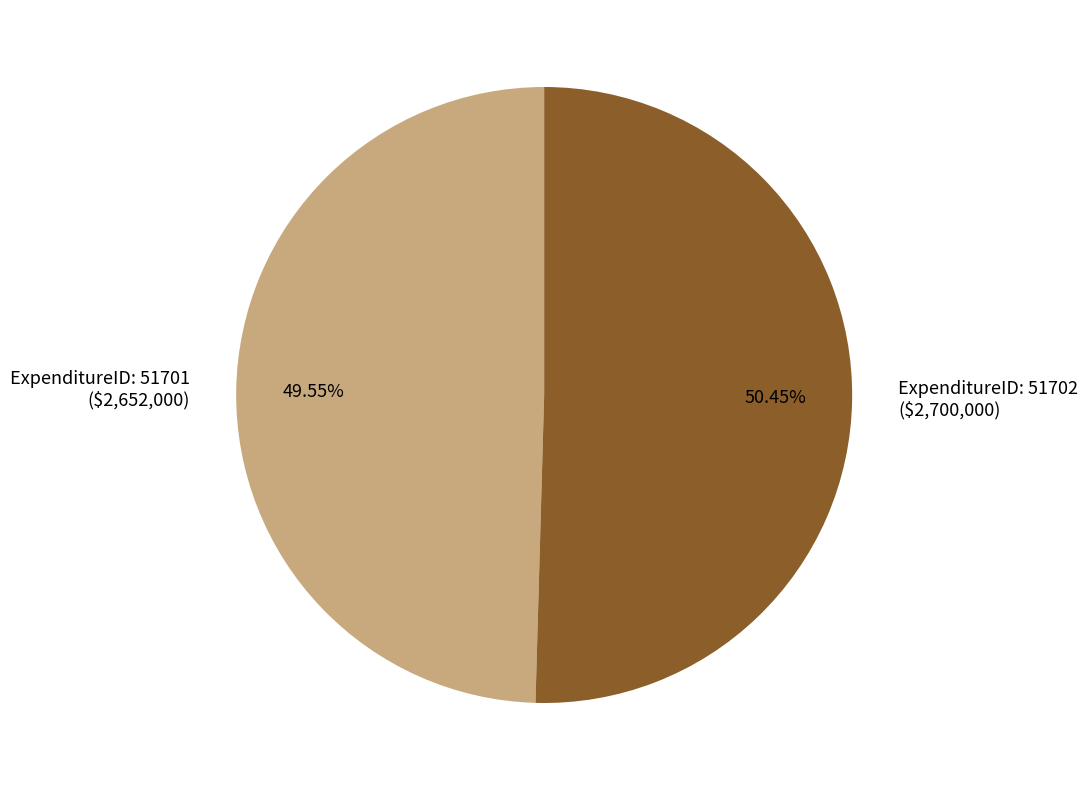

Which slice represents more than half of the pie?

ExpenditureID: 51702 ($2,700,000)